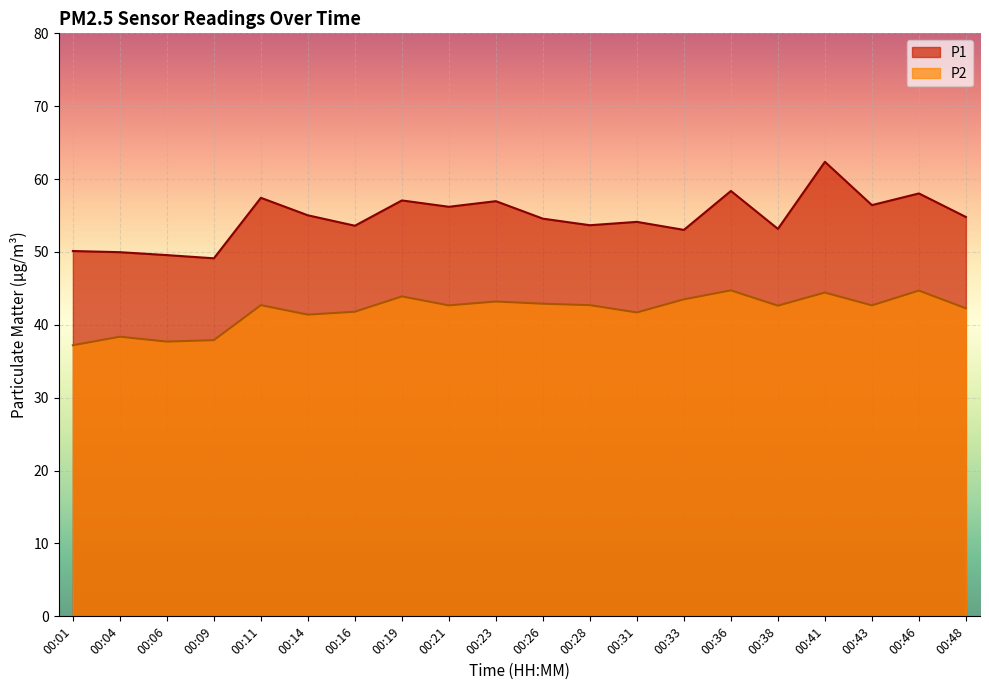

What is the greatest value displayed?

62.4